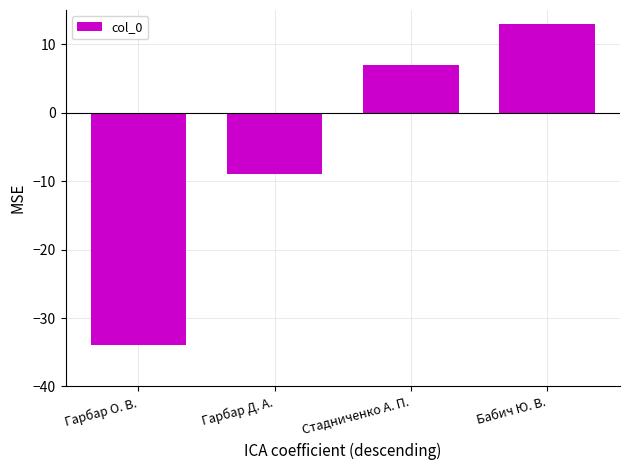

Reading left to right, extract all data points from this chart.

-34	-9	7	13